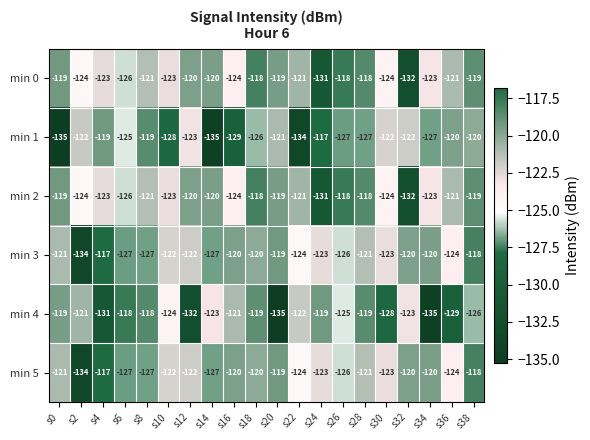

What is the smallest value displayed?

-135